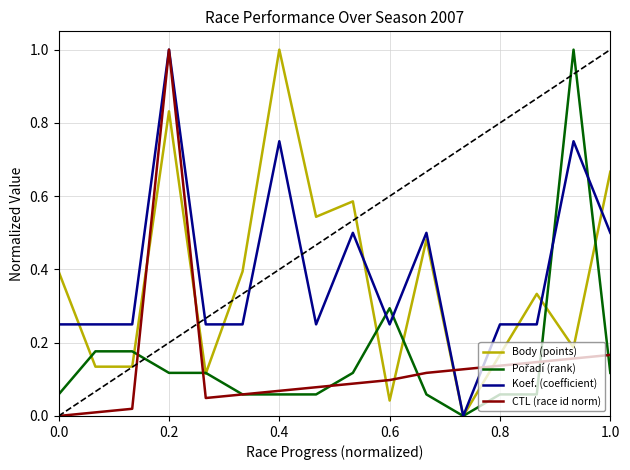

True or false: CTL (race id norm) and Body (points) intersect in this chart.

True